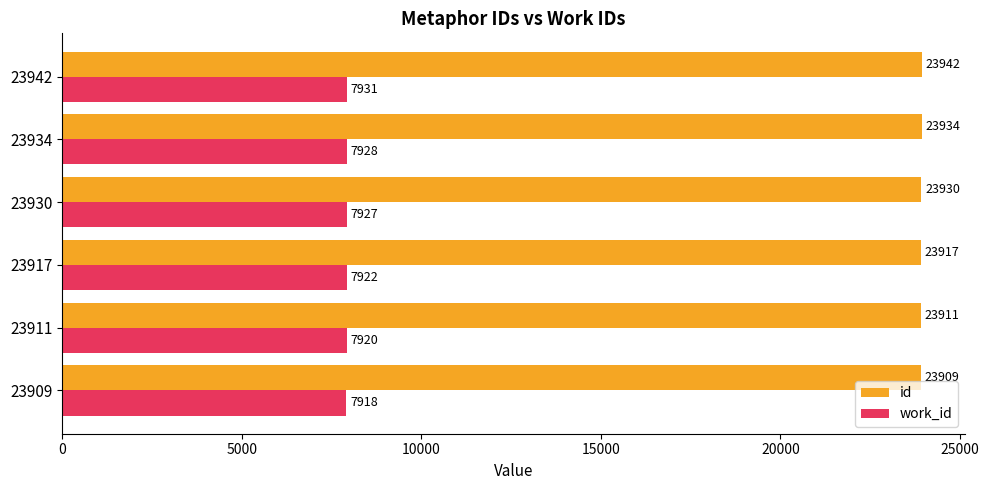

What is the sum of all id values?

143543